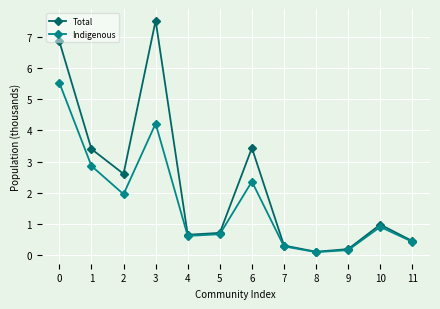

Read the Total value at 4.

0.7